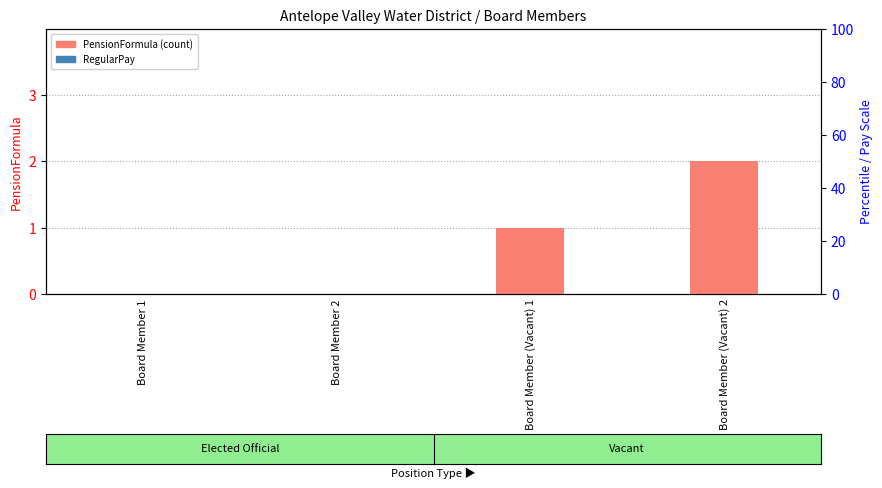

Which series has the largest range (max minus min)?

PensionFormula (count)